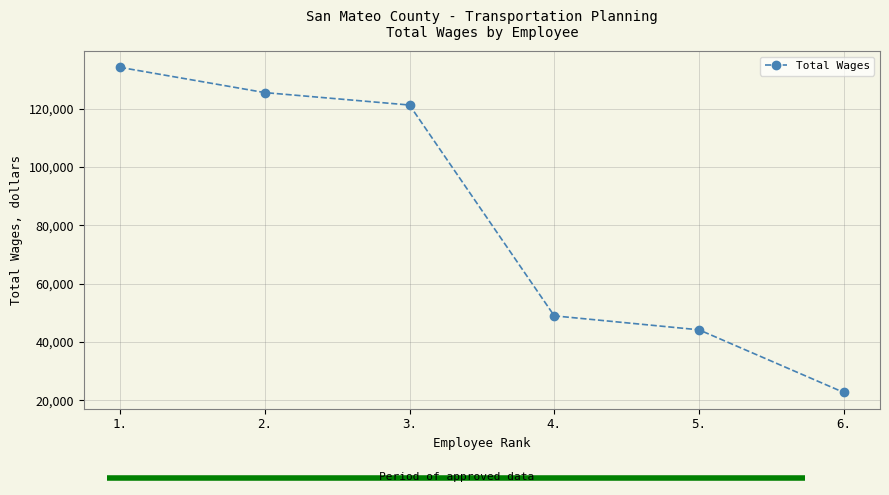

What is the label of the 4th point from the left?

4.